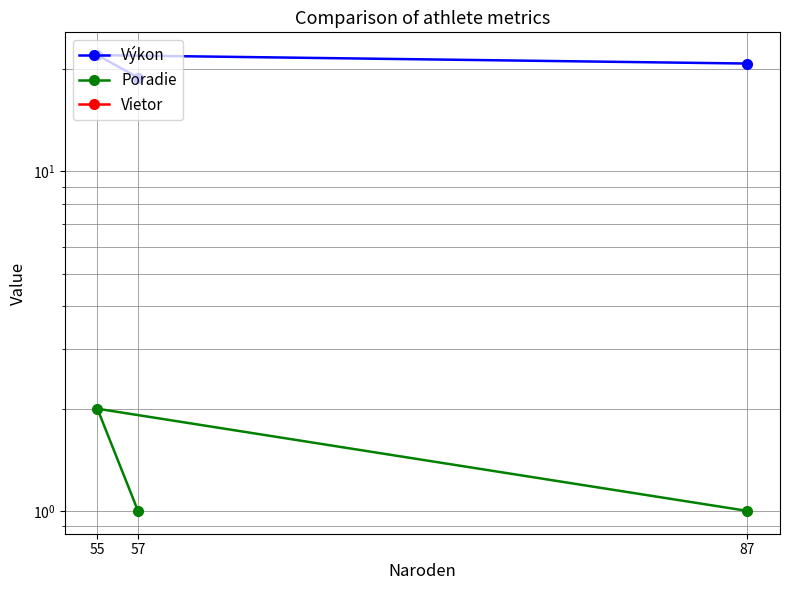

At which label does Vietor reach its peak?

57